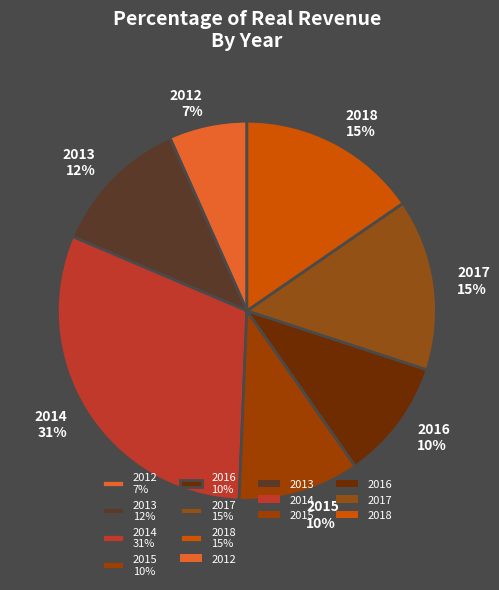

Count the number of slices in the pie.

7